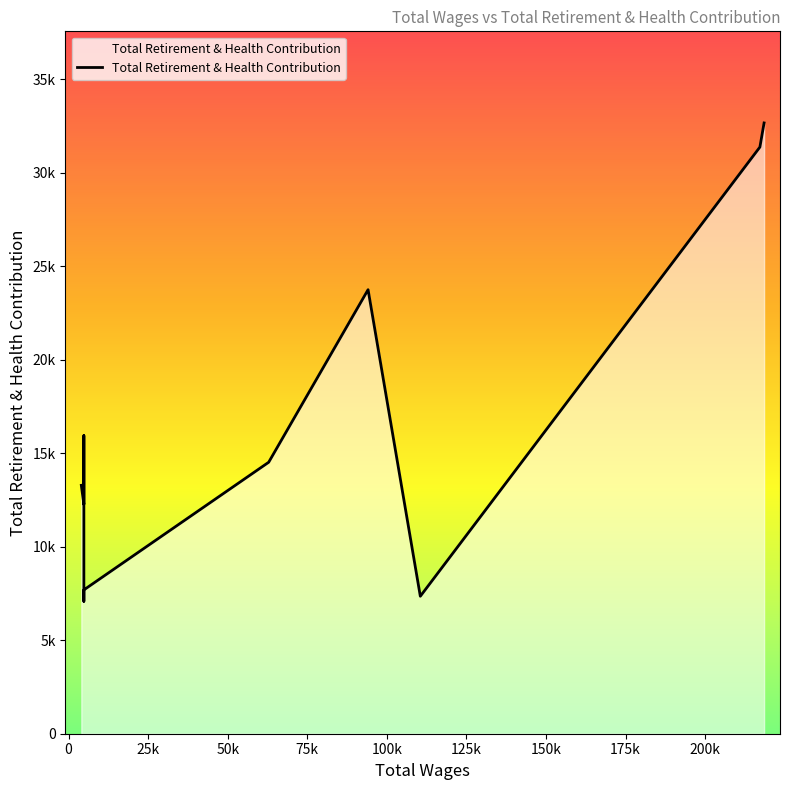

What is the smallest value displayed?

7080